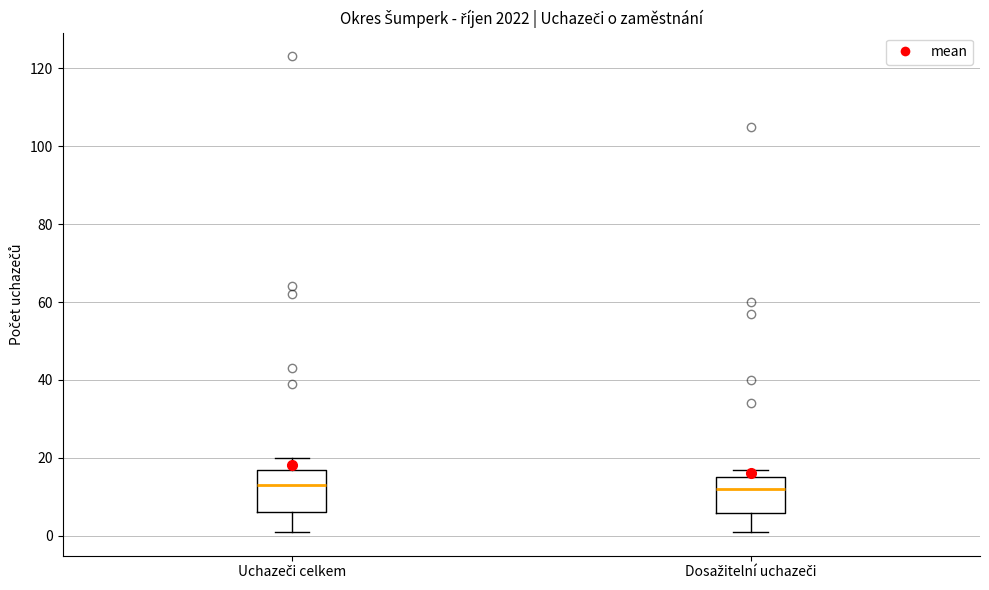

Reading left to right, transcribe this box plot: for each box, give where its median line is, the range the box spans, and where its two whiskers end, as read against the y-axis. The values are not printed on the chart, so give them approximately, as read against the axis.

Uchazeči celkem: median 14, box 6 to 18, whiskers 2 to 20
Dosažitelní uchazeči: median 12, box 6 to 16, whiskers 2 to 18